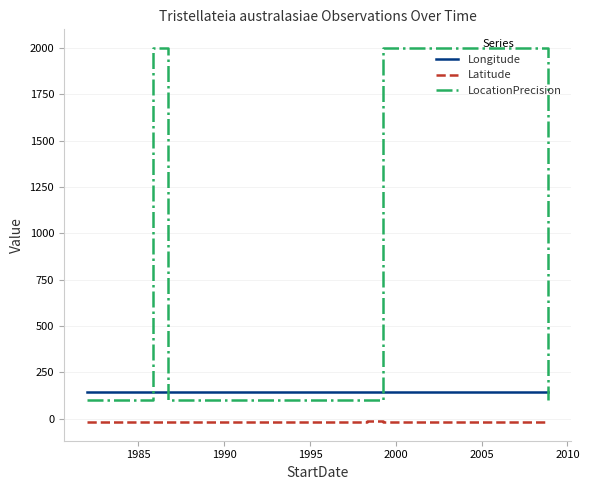

True or false: LocationPrecision and Longitude cross at least once.

True